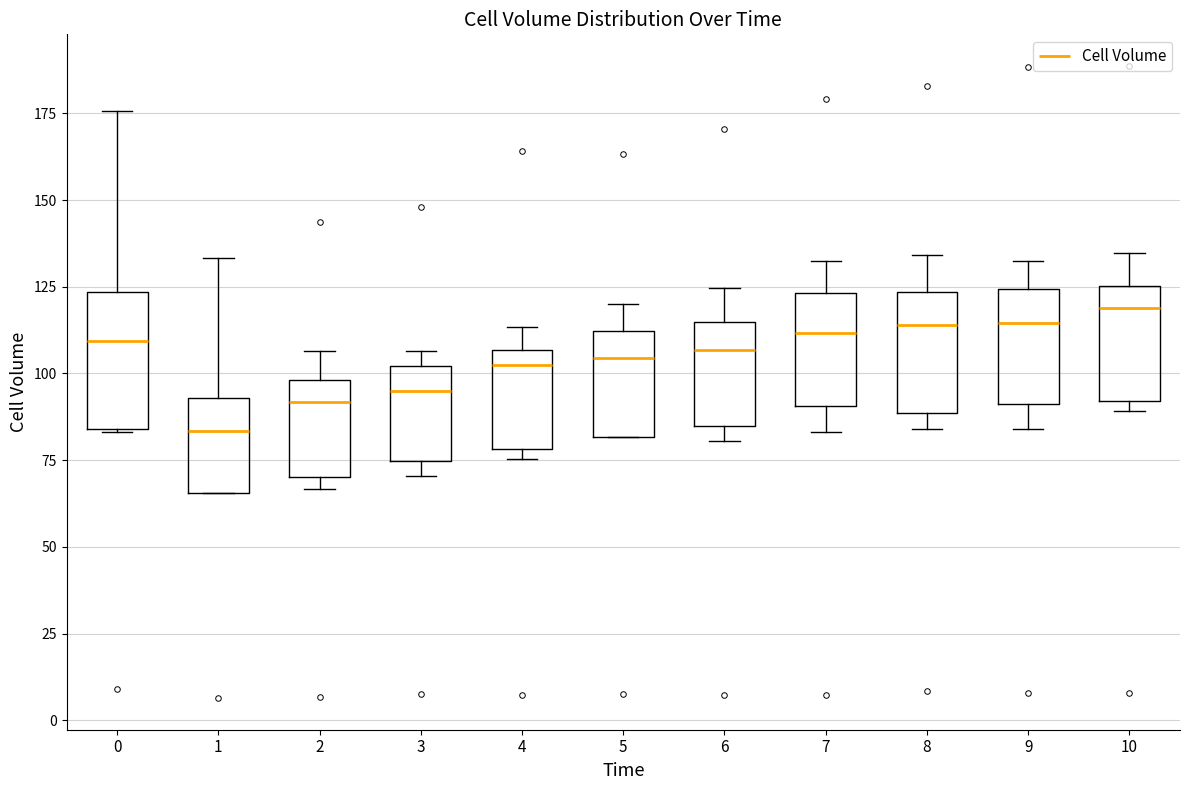

Where is the upper edge of the box at x = 3 on the y-axis? The values are not printed on the chart, so give them approximately, as read against the axis.

100